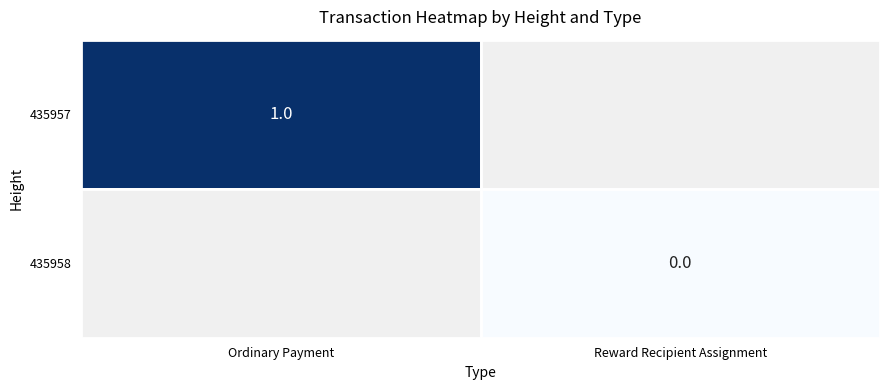

Is the value of 435957 at Ordinary Payment greater than the value of 435958 at Reward Recipient Assignment?

Yes